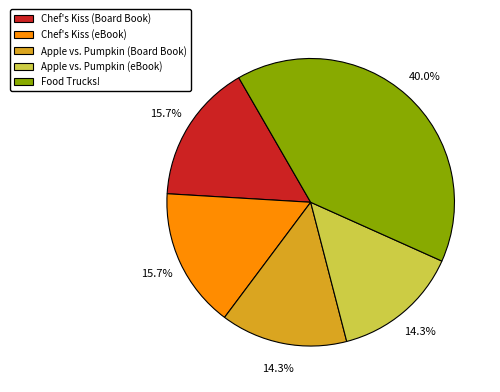

Combined, what portion of the pie is Chef's Kiss (eBook) and Chef's Kiss (Board Book)?

31.4%